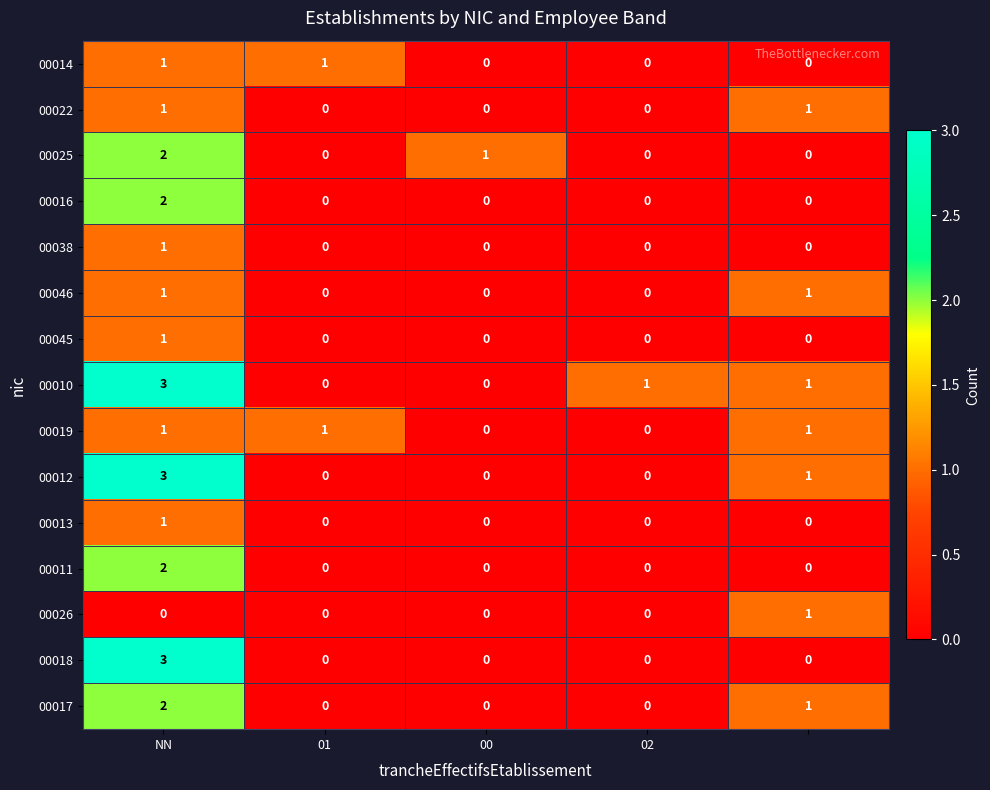

At how many categories does at least one series exceed 0?

5